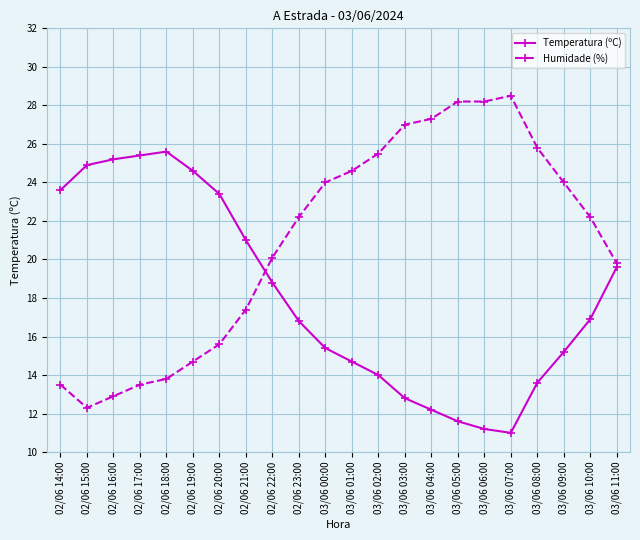

What position from the right is 02/06 21:00?

15